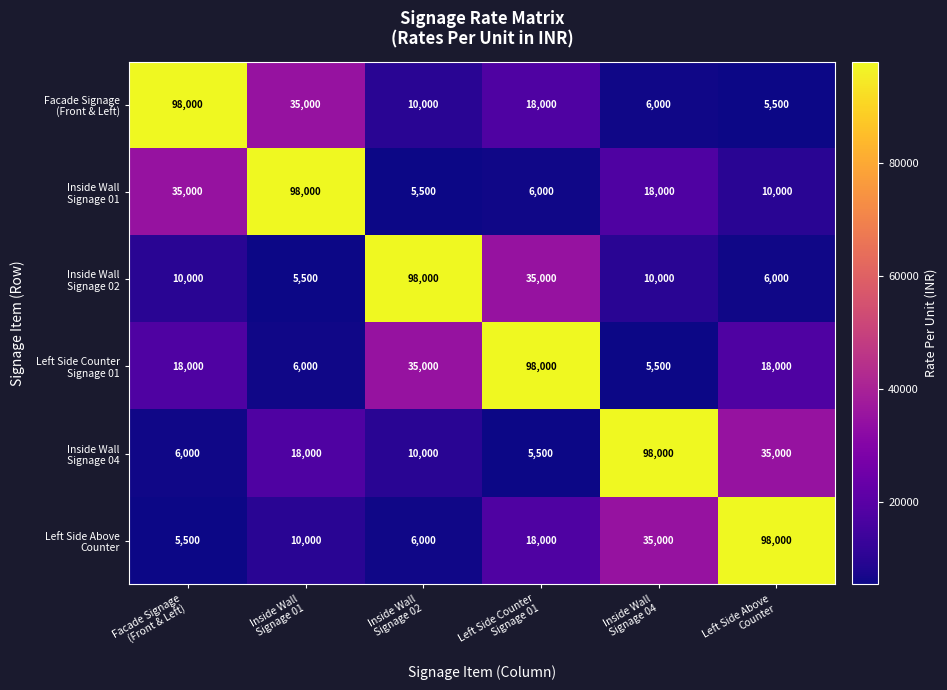

At how many categories does at least one series exceed 34569?

6